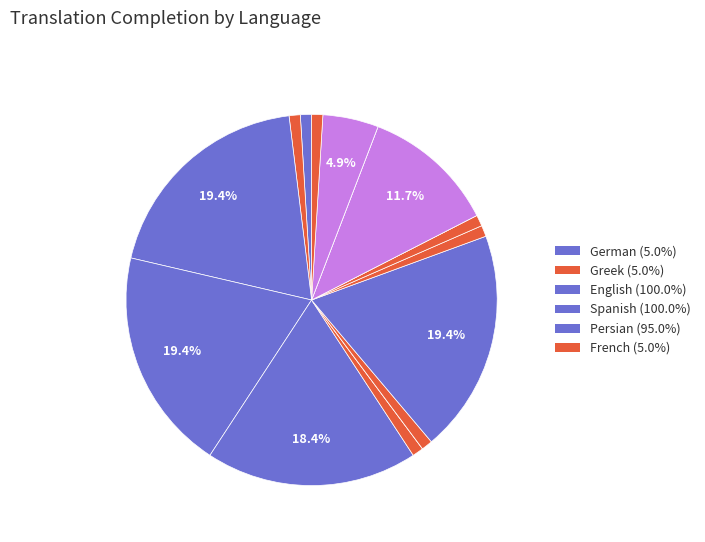

How many segments does this pie chart have?

16